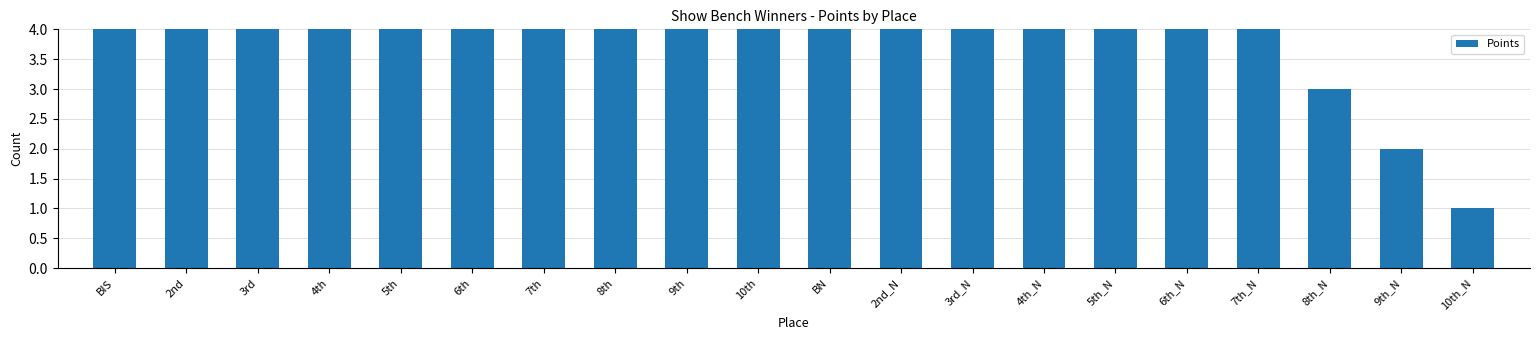

Rank the categories by value from lowest to highest.

10th_N, 9th_N, 8th_N, 7th_N, 6th_N, 5th_N, 4th_N, 3rd_N, 2nd_N, BN, 10th, 9th, 8th, 7th, 6th, 5th, 4th, 3rd, 2nd, BIS